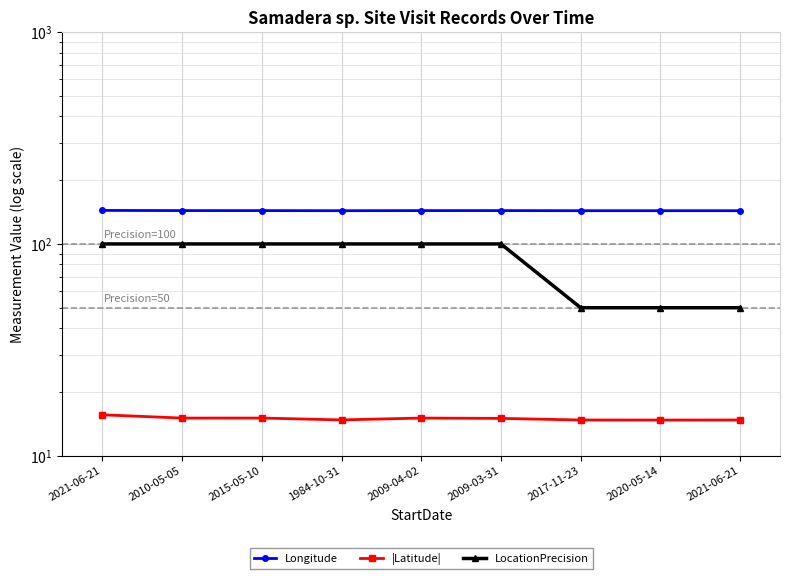

Does the chart display data point markers on the line(s)?

Yes